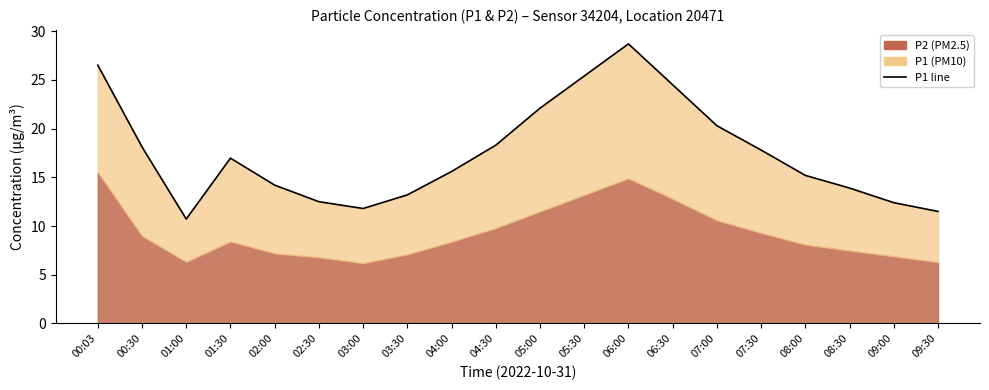

What is the sum of all values?

349.7